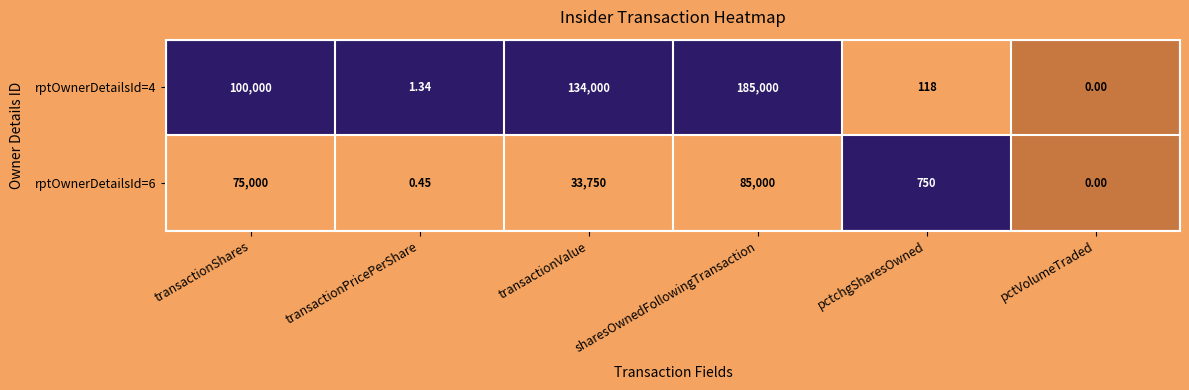

Count the number of categories in the chart.

6